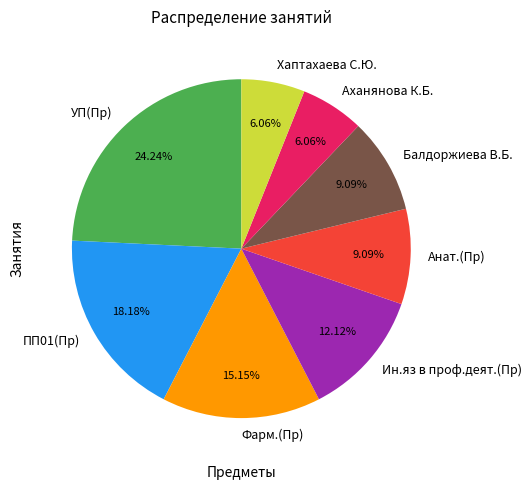

To the nearest percent, what percentage of the pie is Анат.(Пр)?

9%